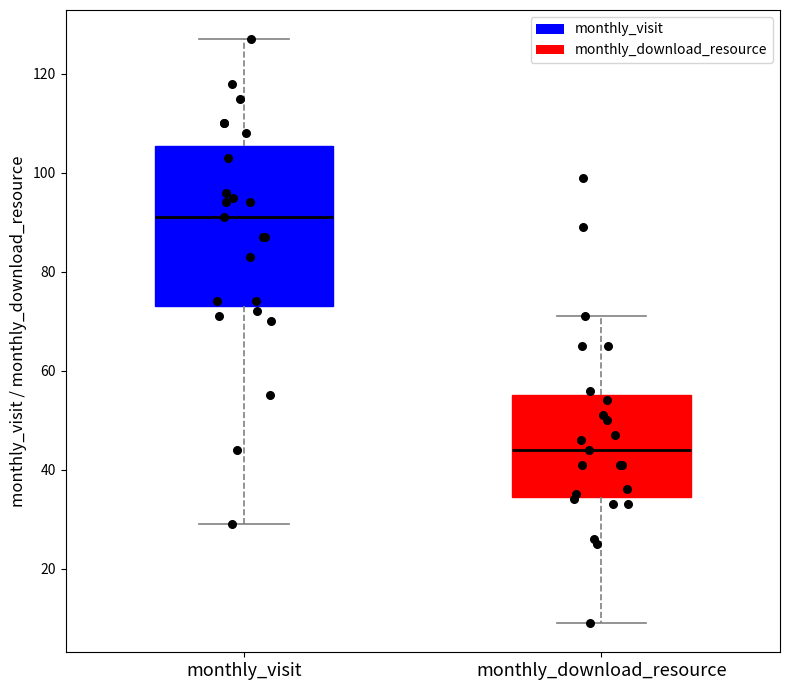

Reading left to right, read every box against the y-axis: the position of its median line, the range the box covers, and the ends of its whiskers. The values are not printed on the chart, so give them approximately, as read against the axis.

monthly_visit: median 92, box 74 to 106, whiskers 30 to 128
monthly_download_resource: median 44, box 34 to 56, whiskers 10 to 72